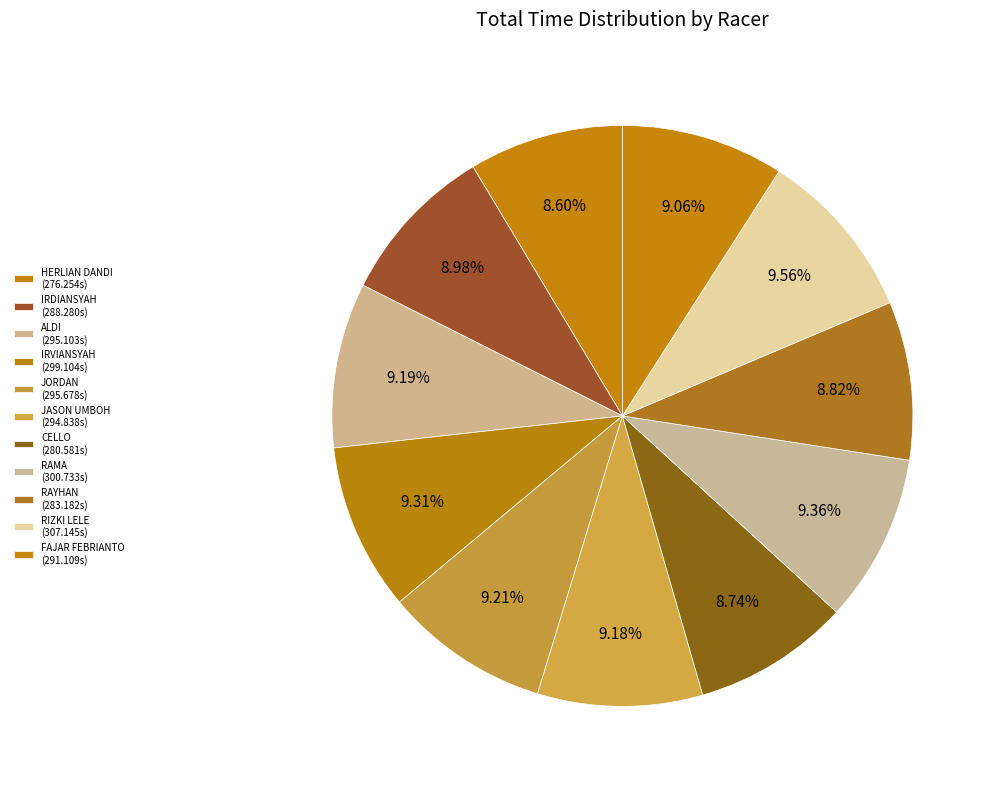

What is the smallest slice in the pie chart?

HERLIAN DANDI